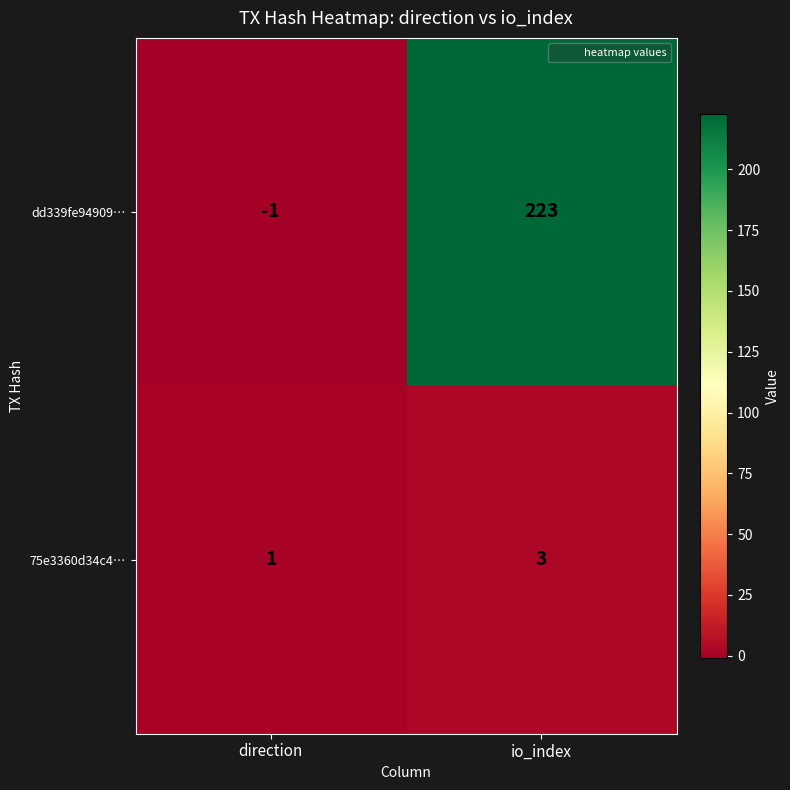

What is the sum of all dd339fe94909… values?

222